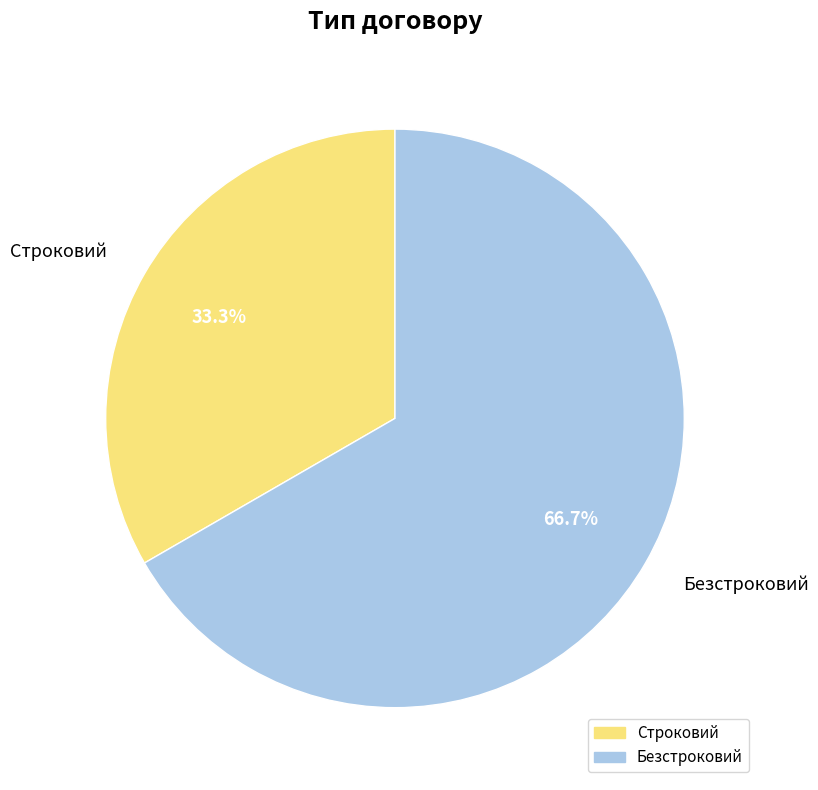

To the nearest percent, what is the combined percentage of Безстроковий and Строковий?

100%